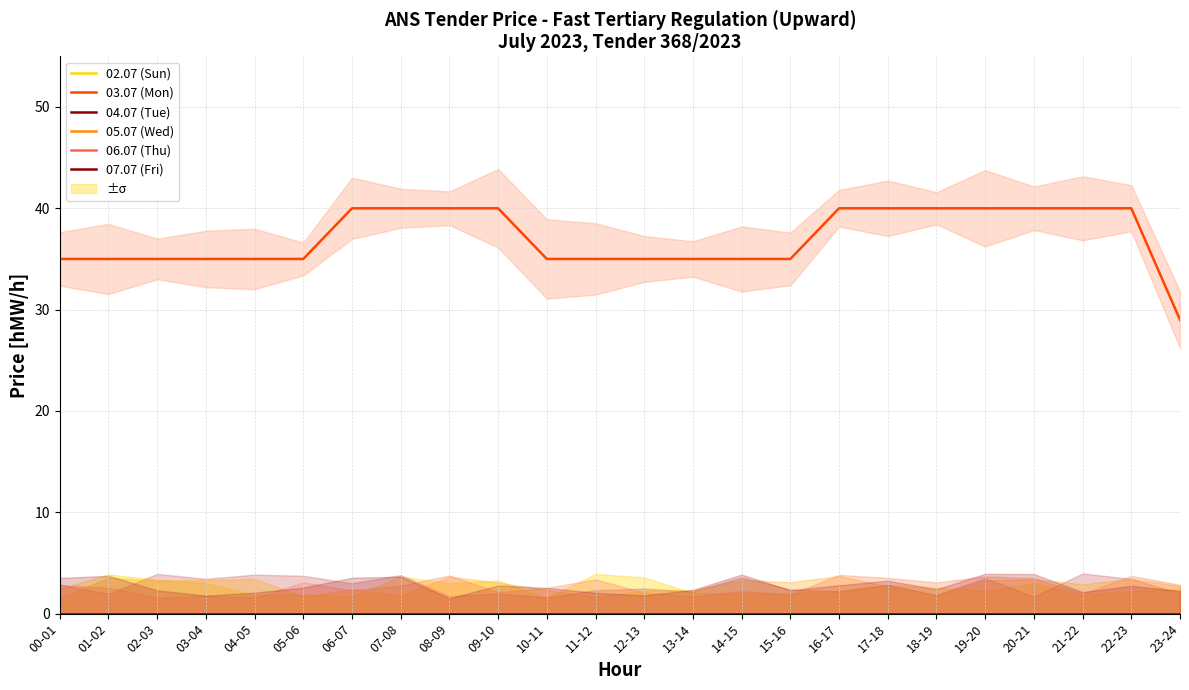

The 07.07 (Fri) series shows 0 at 11-12. True or false?

True